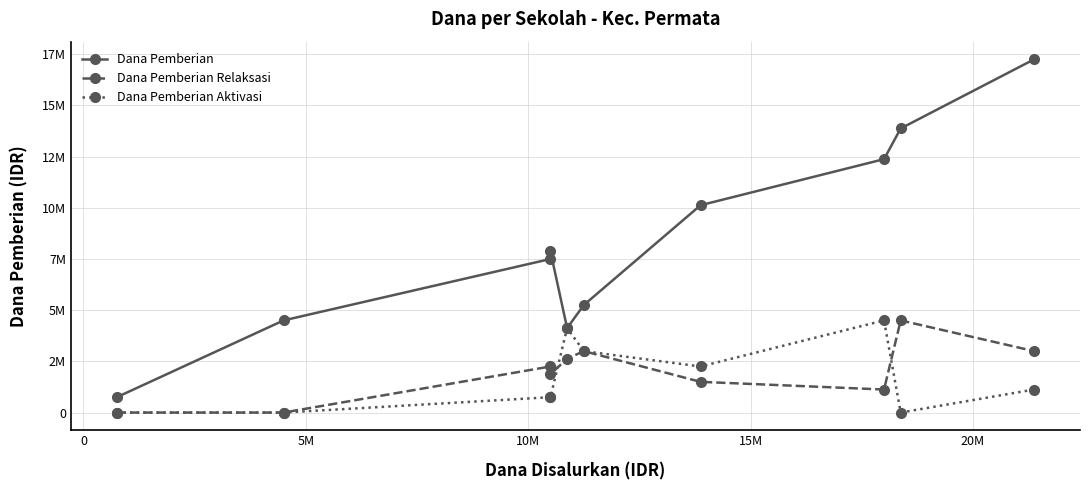

True or false: Dana Pemberian Relaksasi and Dana Pemberian cross at least once.

False